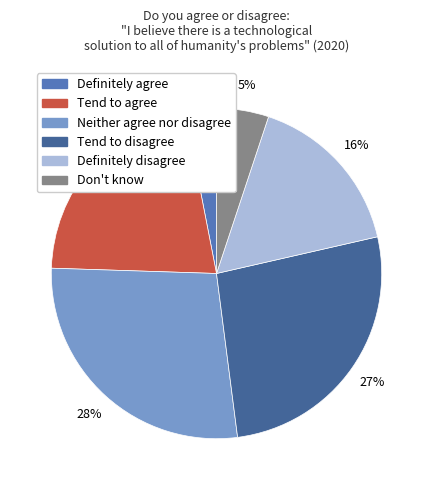

What is the largest slice in the pie chart?

Neither agree nor disagree